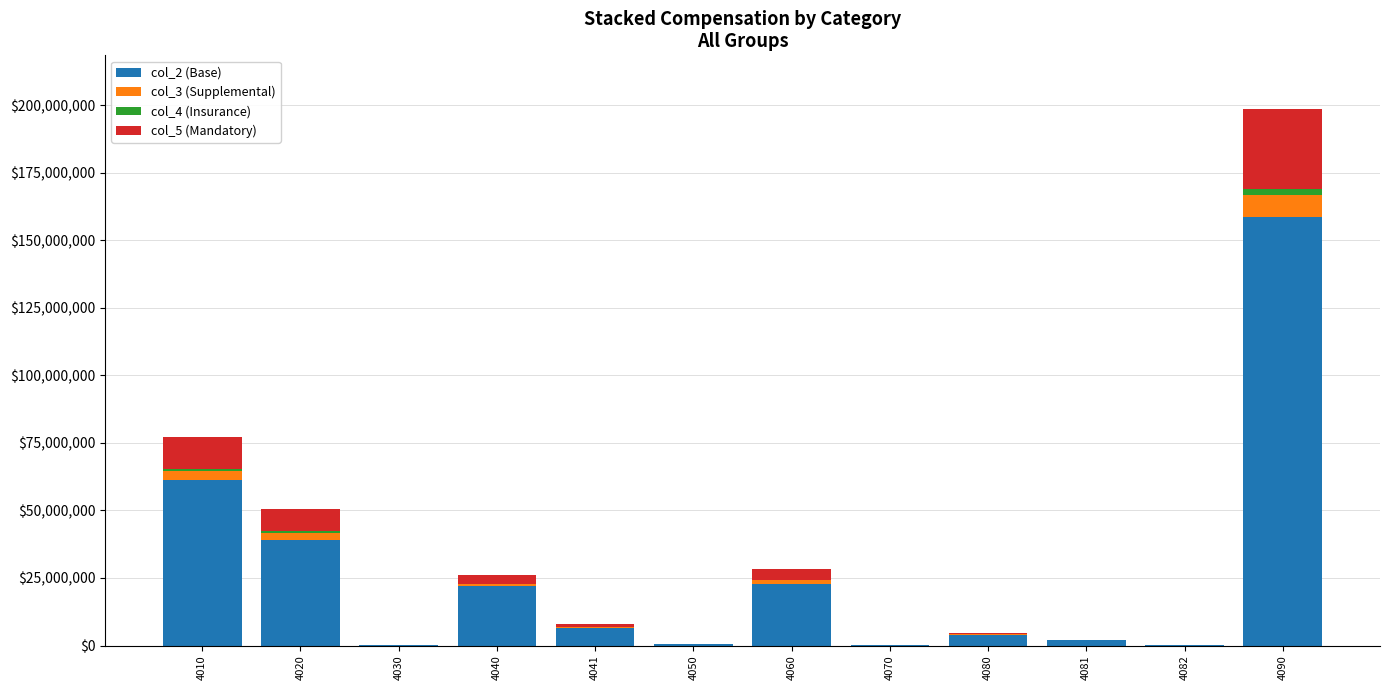

At which category is the sum across all series the highest?

4090